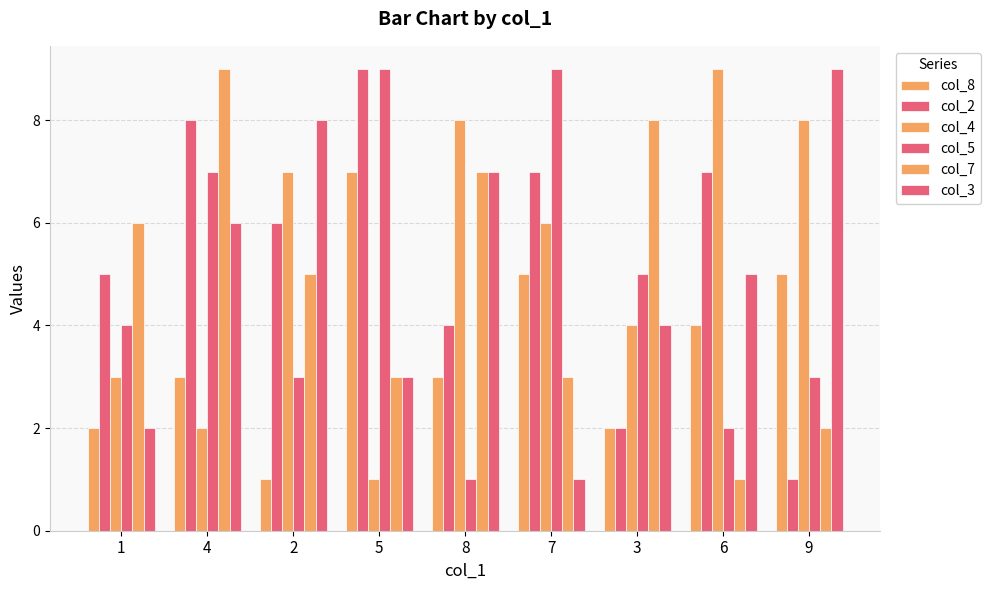

Reading right to left, list all the values displayed in this chart.

col_8: 5	4	2	5	3	7	1	3	2
col_2: 1	7	2	7	4	9	6	8	5
col_4: 8	9	4	6	8	1	7	2	3
col_5: 3	2	5	9	1	9	3	7	4
col_7: 2	1	8	3	7	3	5	9	6
col_3: 9	5	4	1	7	3	8	6	2